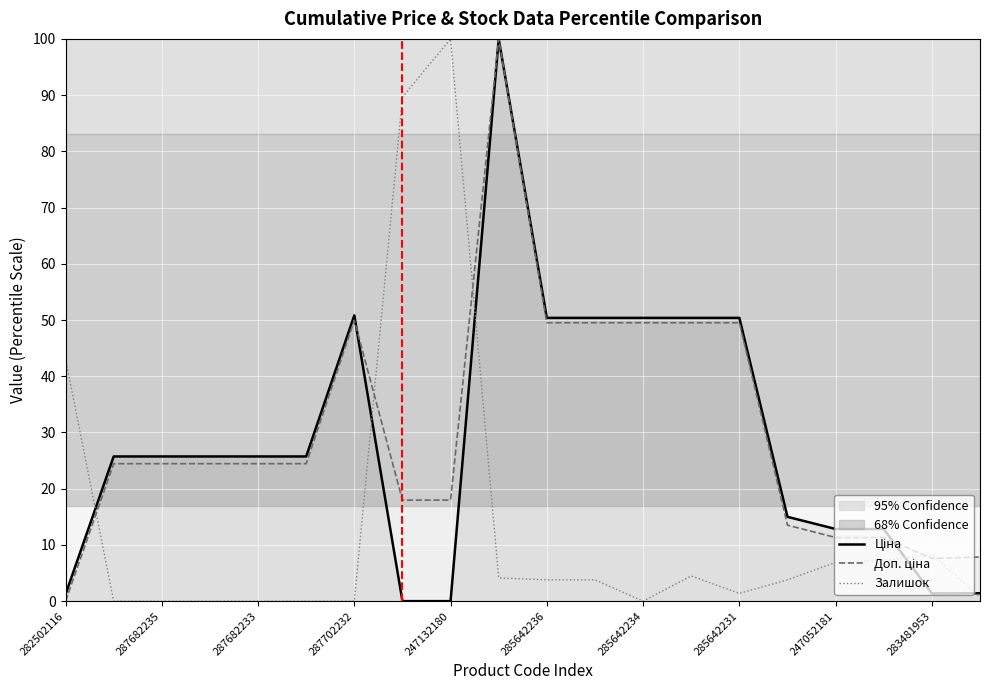

What is the difference between the maximum and minimum values in the Ціна series?

100.0